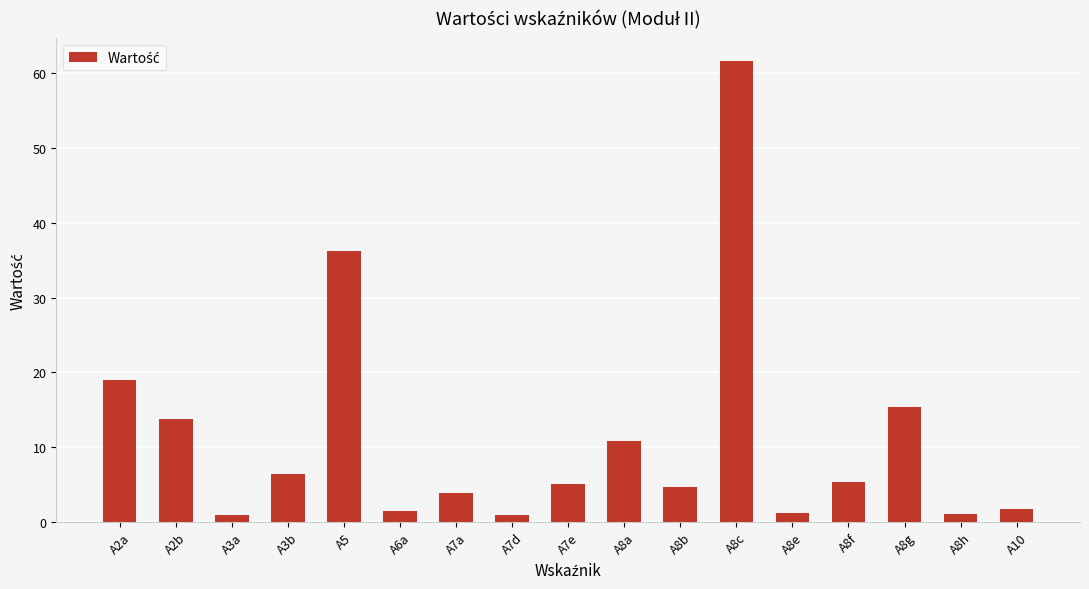

At which label is the value closest to 31?

A5